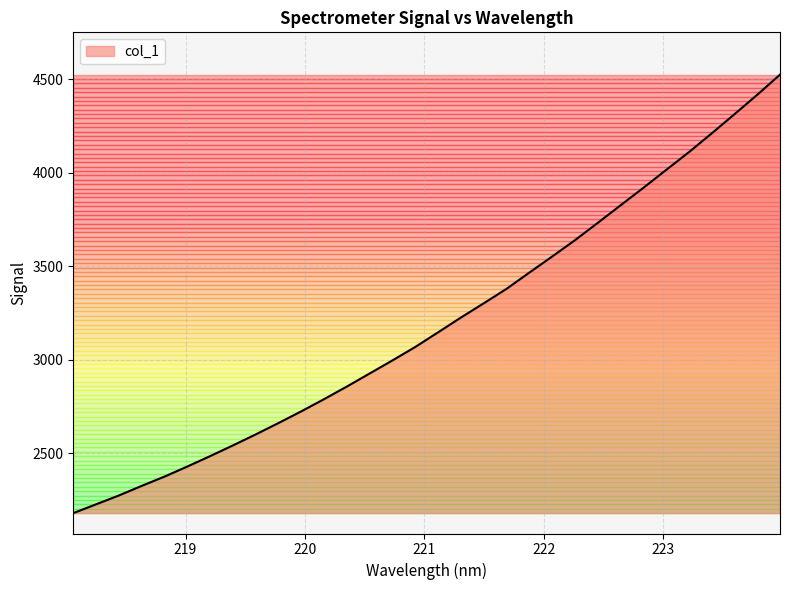

What is the difference between the maximum and minimum values?

2345.3